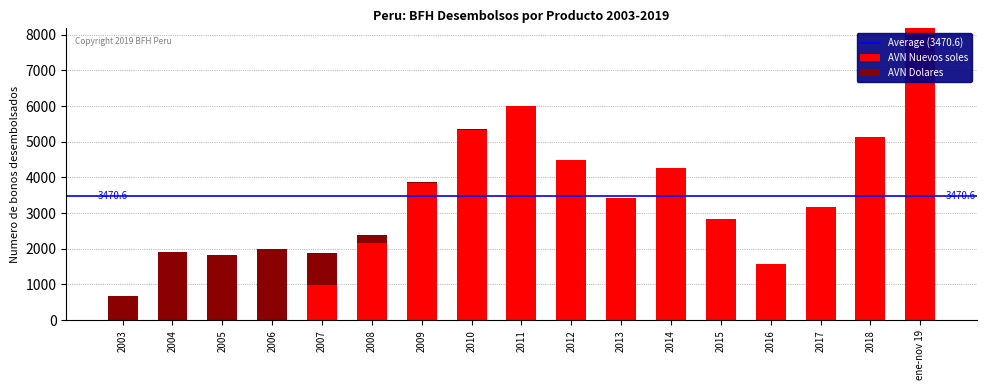

The AVN Nuevos soles series shows 3414 at 2013. True or false?

True